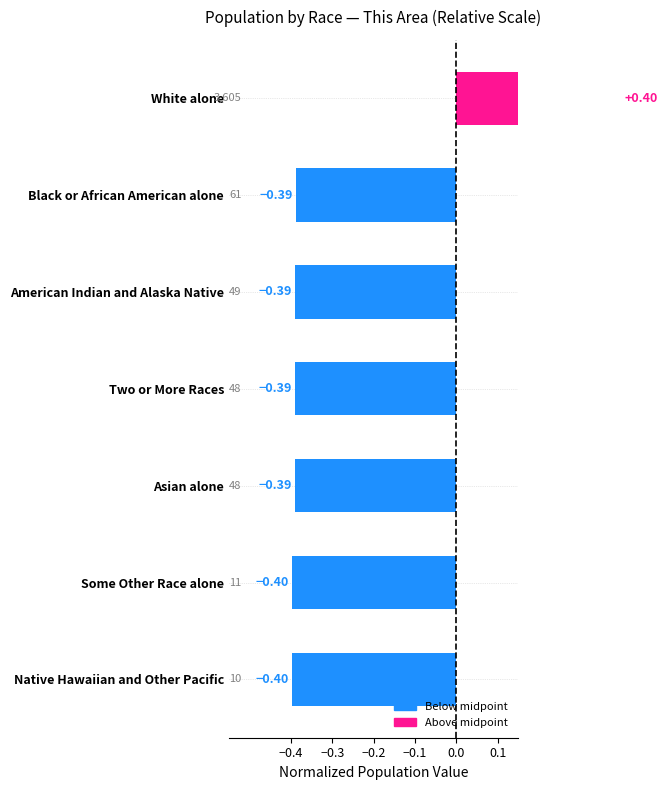

Reading right to left, list all the values displayed in this chart.

0.4	-0.4	-0.4	-0.4	-0.4	-0.4	-0.4